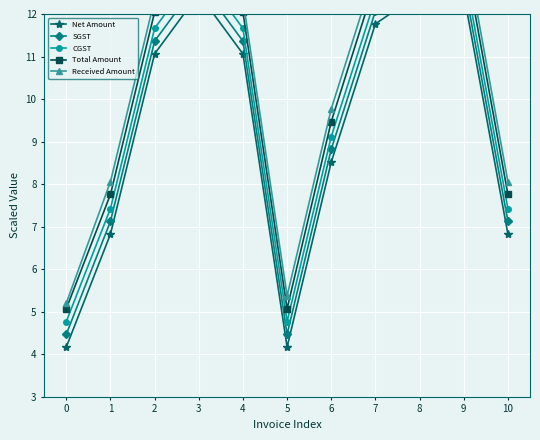

What is the difference between the maximum and second lowest values in the Received Amount series?

8.4